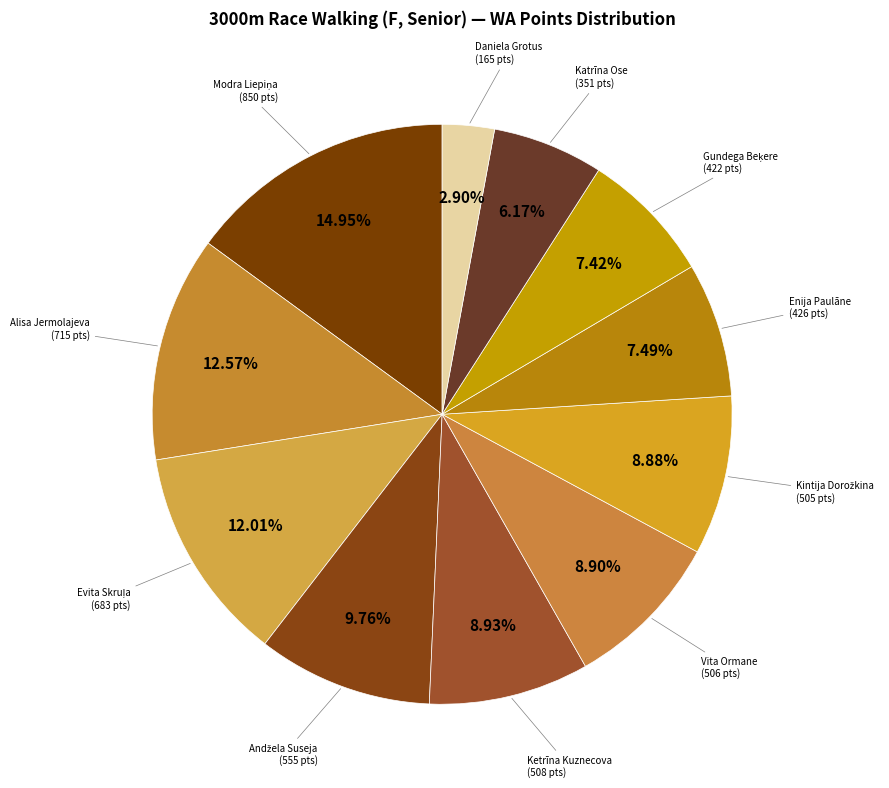

Does any single category account for the majority?

No